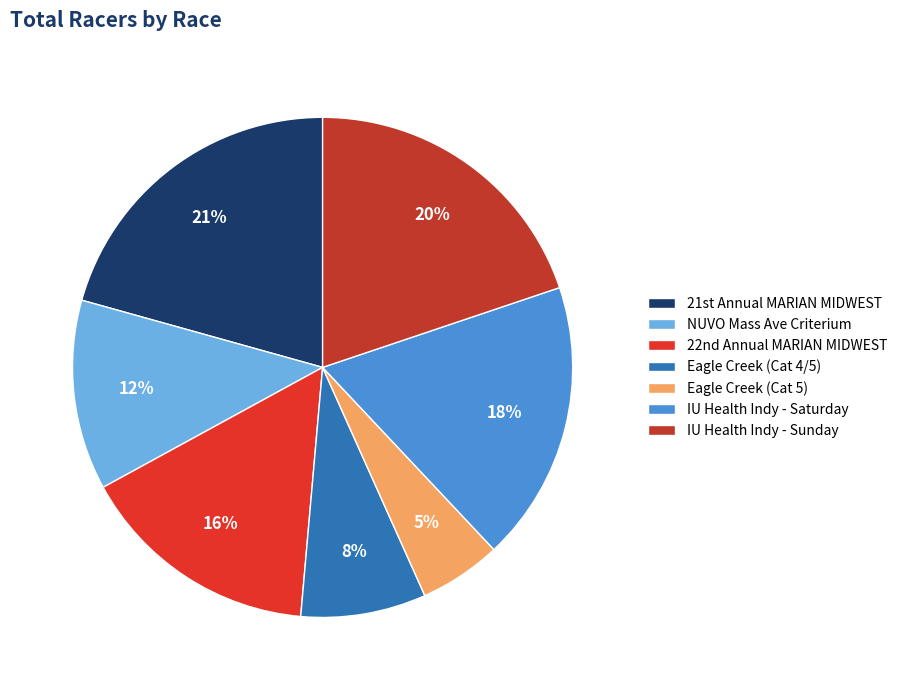

Rank the categories by value from lowest to highest.

Eagle Creek (Cat 5), Eagle Creek (Cat 4/5), NUVO Mass Ave Criterium, 22nd Annual MARIAN MIDWEST, IU Health Indy - Saturday, IU Health Indy - Sunday, 21st Annual MARIAN MIDWEST